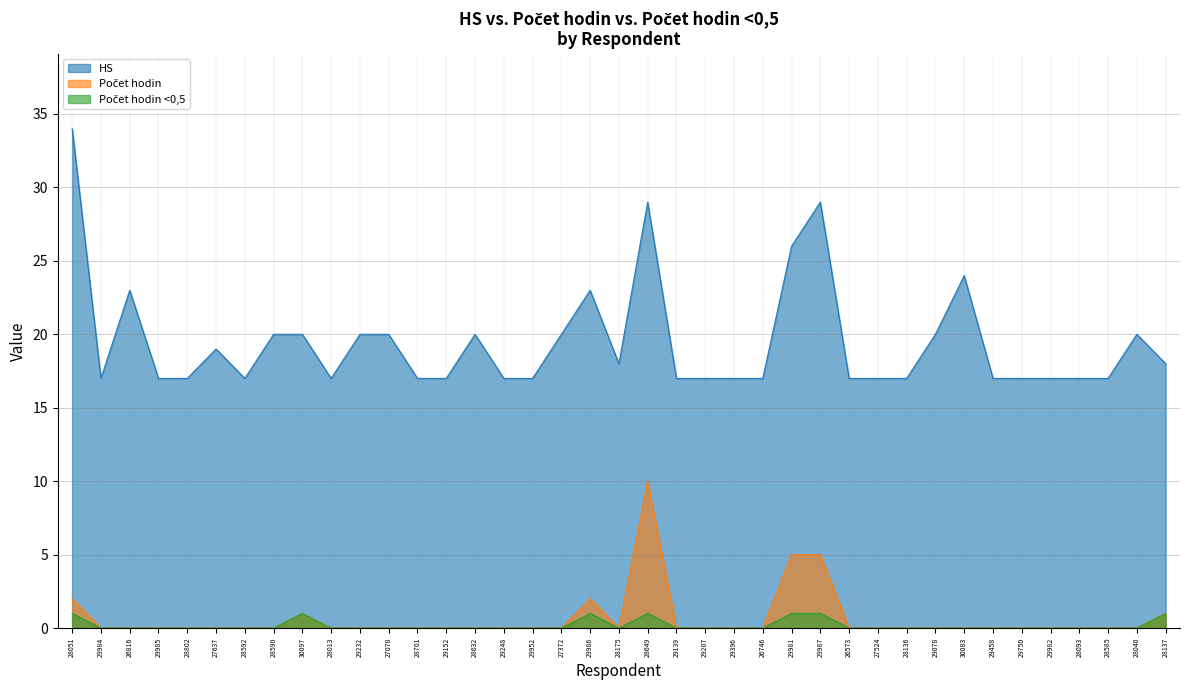

What is the label of the 27th point from the left?

29987